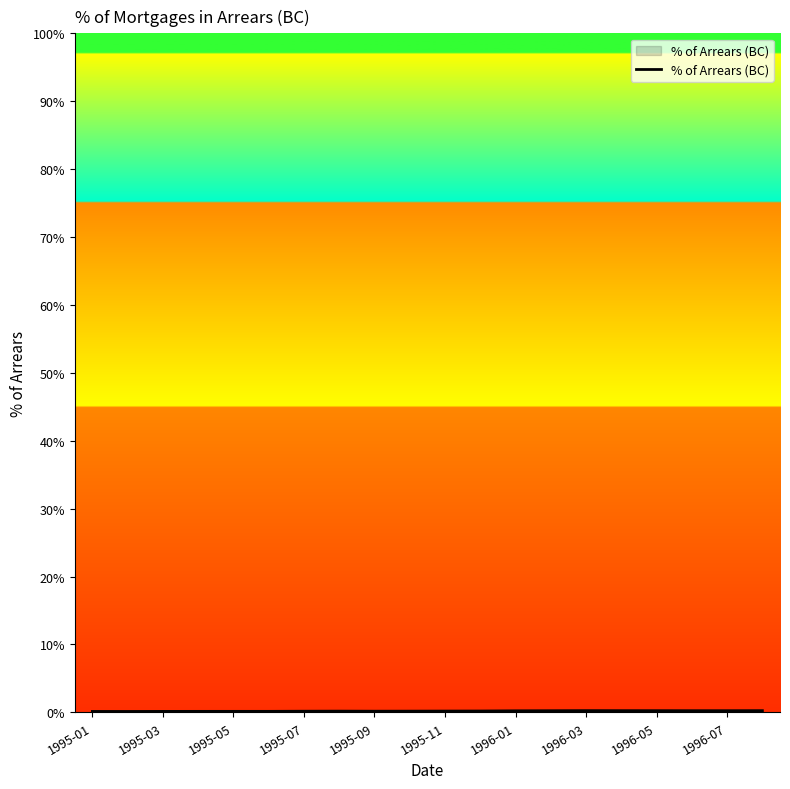

Does the chart display data point markers on the line(s)?

No